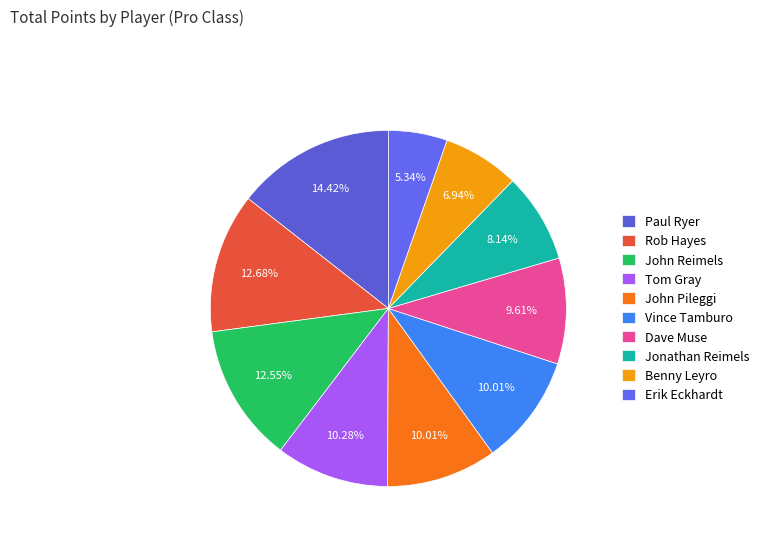

To the nearest percent, what percentage of the pie is Jonathan Reimels?

8%